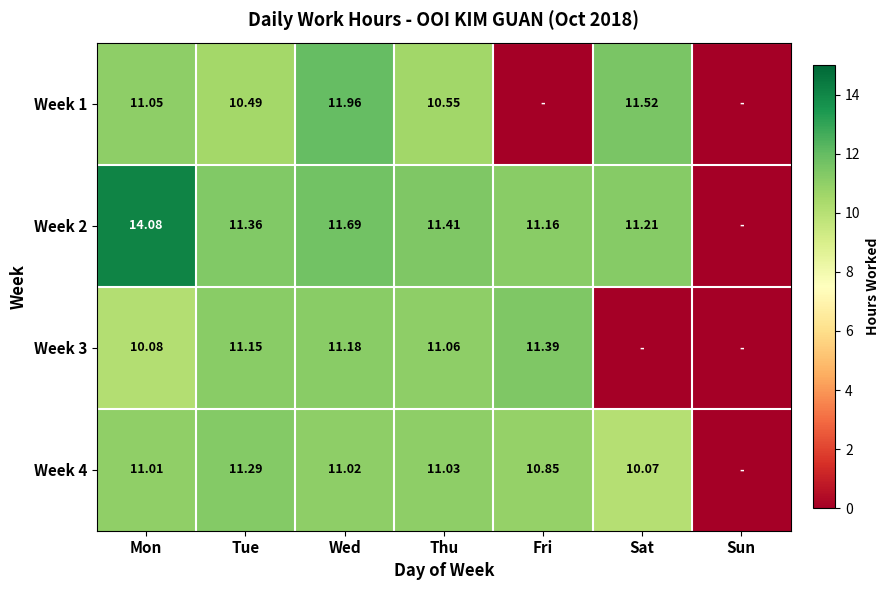

Is it true that Week 3 equals 5.0 at Thu?

False